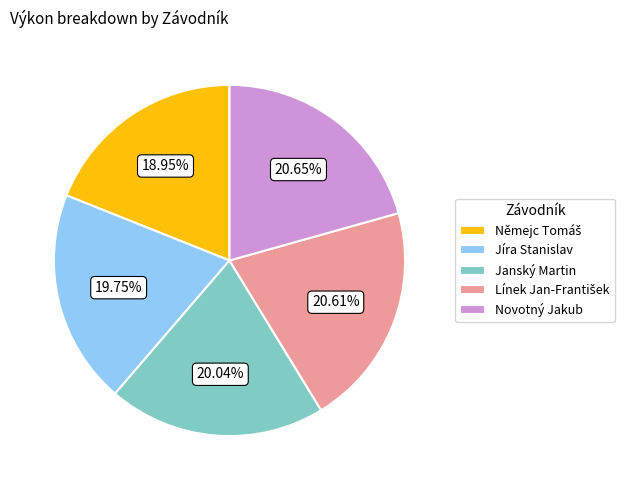

Does Janský Martin represent more than half of the total?

No